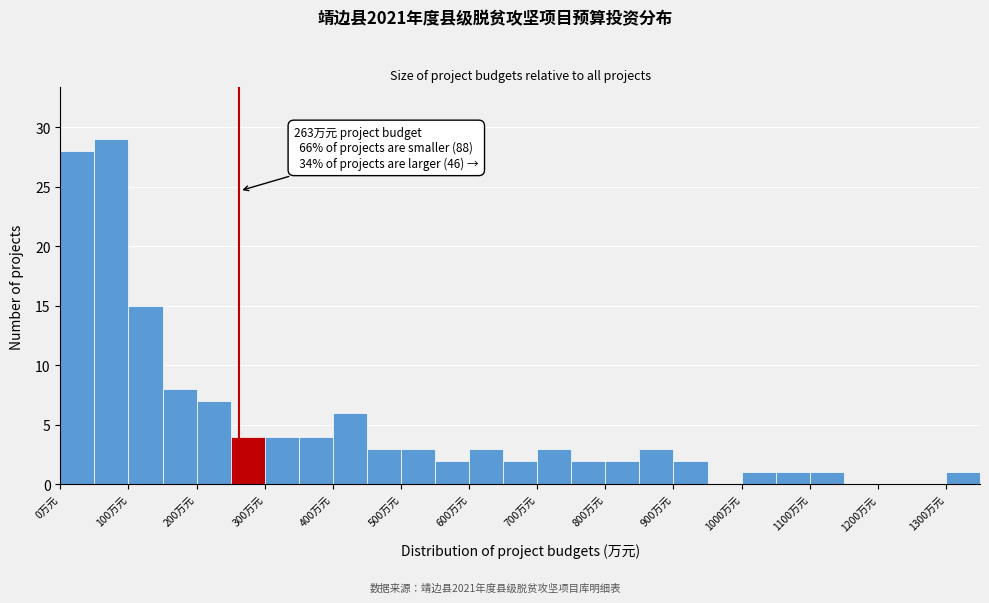

Over which range of the x-axis is the bar tallest?

50 to 100